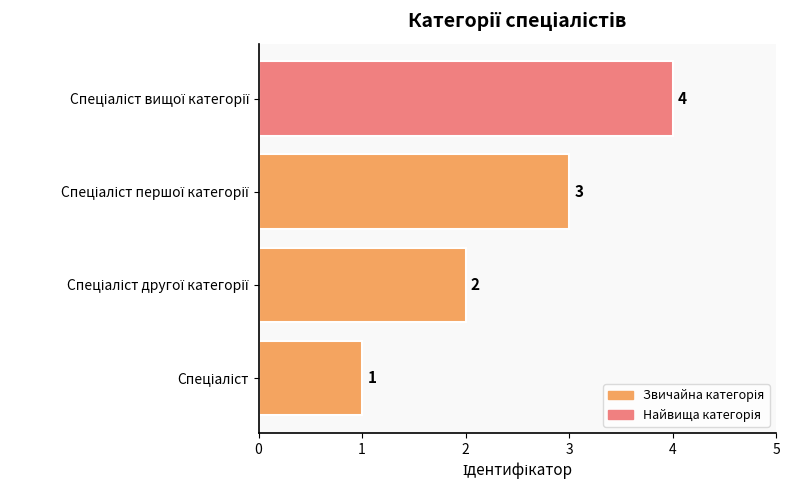

What is the maximum value shown in the chart?

4